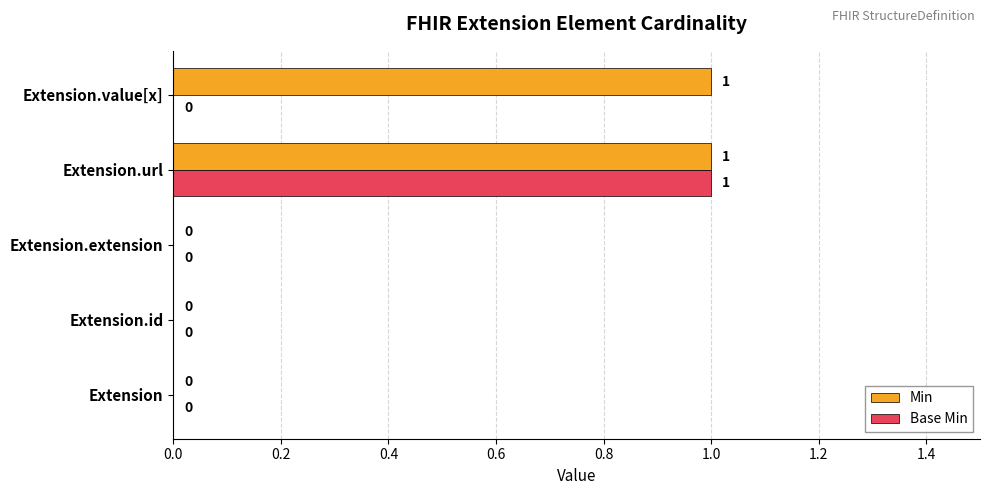

True or false: Base Min has a value of 0 at Extension.extension.

True